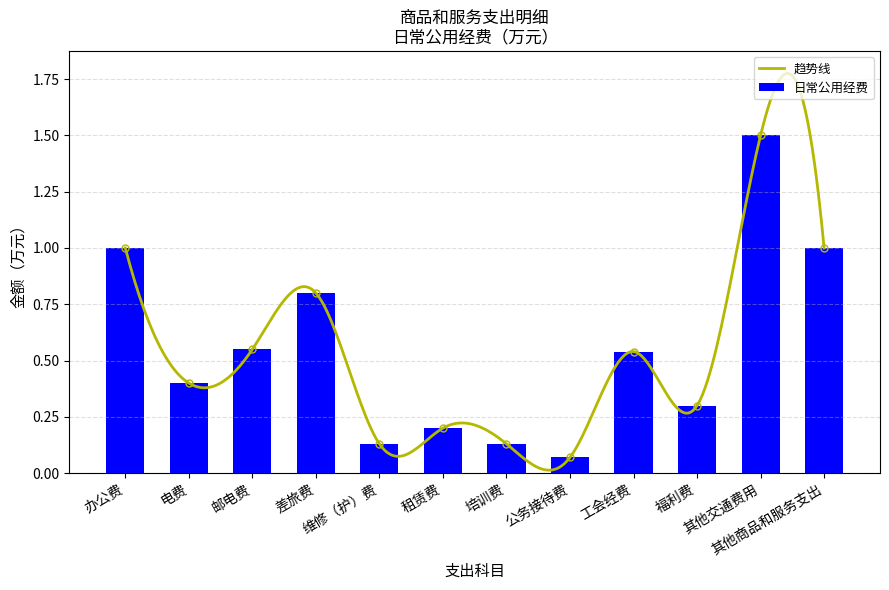

Rank the categories by value from highest to lowest.

其他交通费用, 办公费, 其他商品和服务支出, 差旅费, 邮电费, 工会经费, 电费, 福利费, 租赁费, 维修（护）费, 培训费, 公务接待费